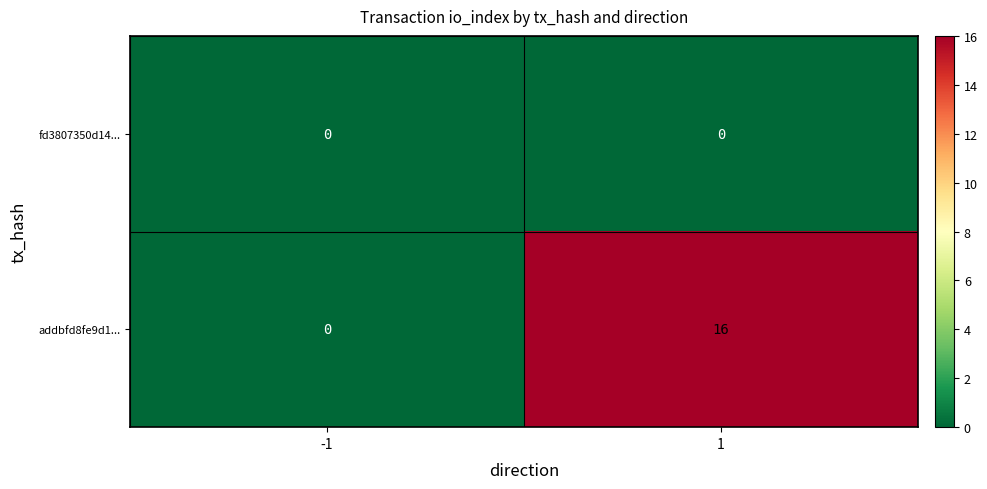

The addbfd8fe9d1... series shows -10 at -1. True or false?

False